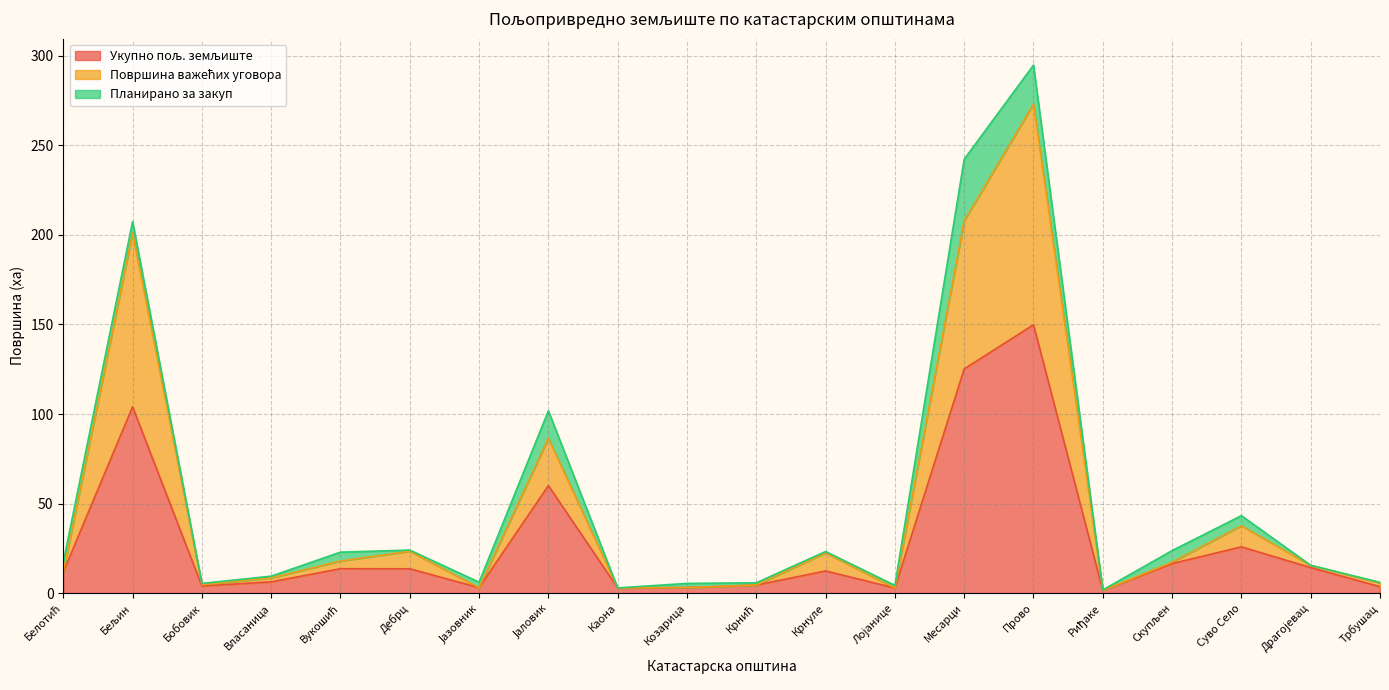

At which category is the sum across all series the highest?

Прово